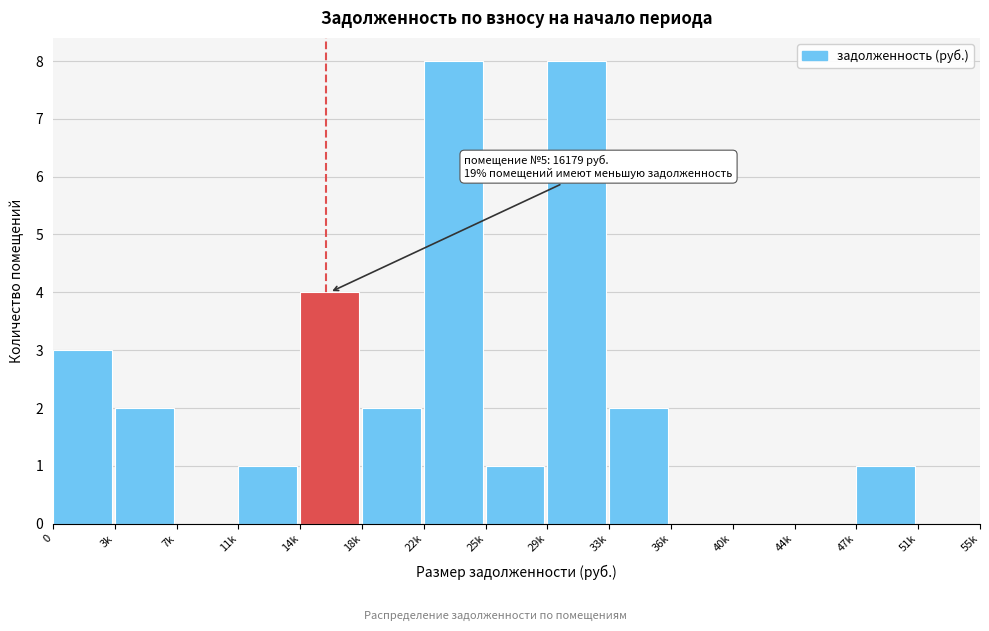

Reading left to right, what are all the values shown in this chart?

0=3	3k=2	7k=0	11k=1	14k=4	18k=2	22k=8	25k=1	29k=8	33k=2	36k=0	40k=0	44k=0	47k=1	51k=0